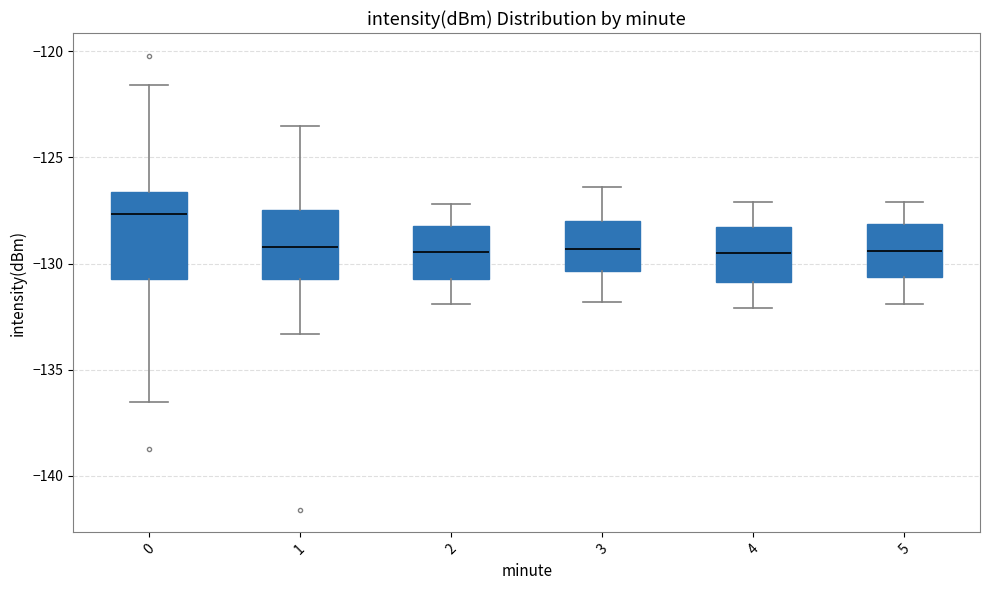

Where does the lower whisker of the box at x = 5 end on the y-axis? The values are not printed on the chart, so give them approximately, as read against the axis.

-132.0